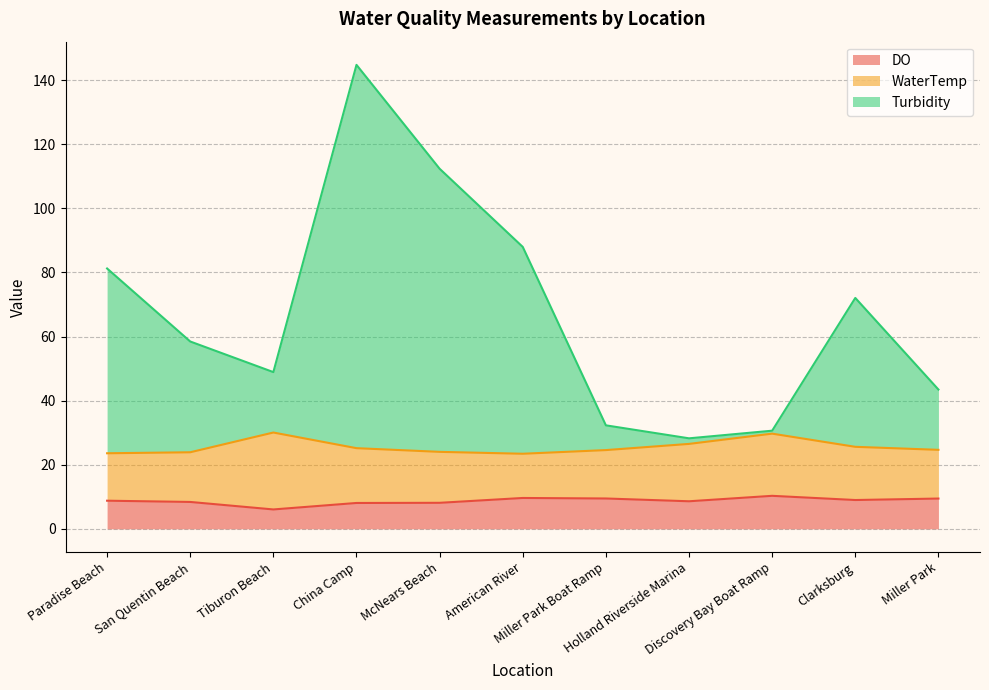

True or false: DO has a value of 8.6 at Holland Riverside Marina.

True